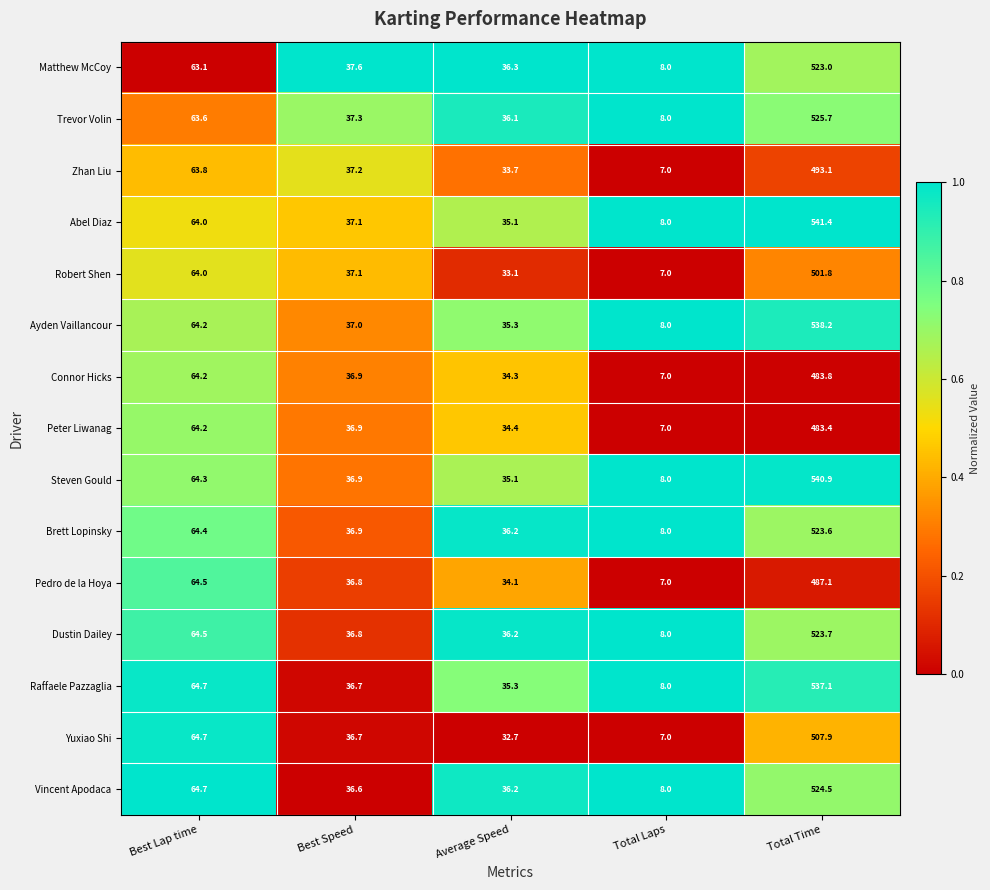

Between Best Speed and Total Time, which series saw the biggest shift?

Abel Diaz